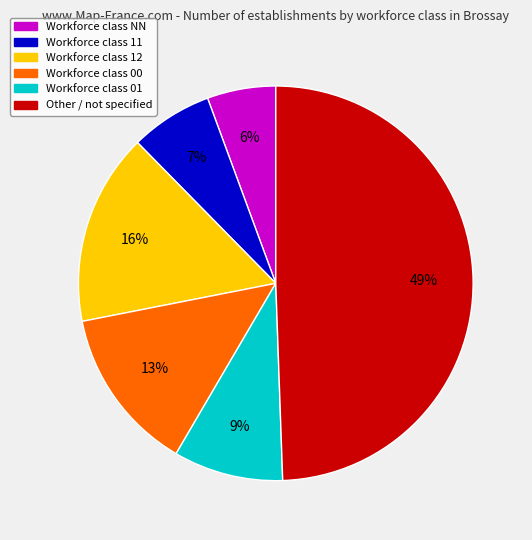

Is there a majority slice in this chart?

No